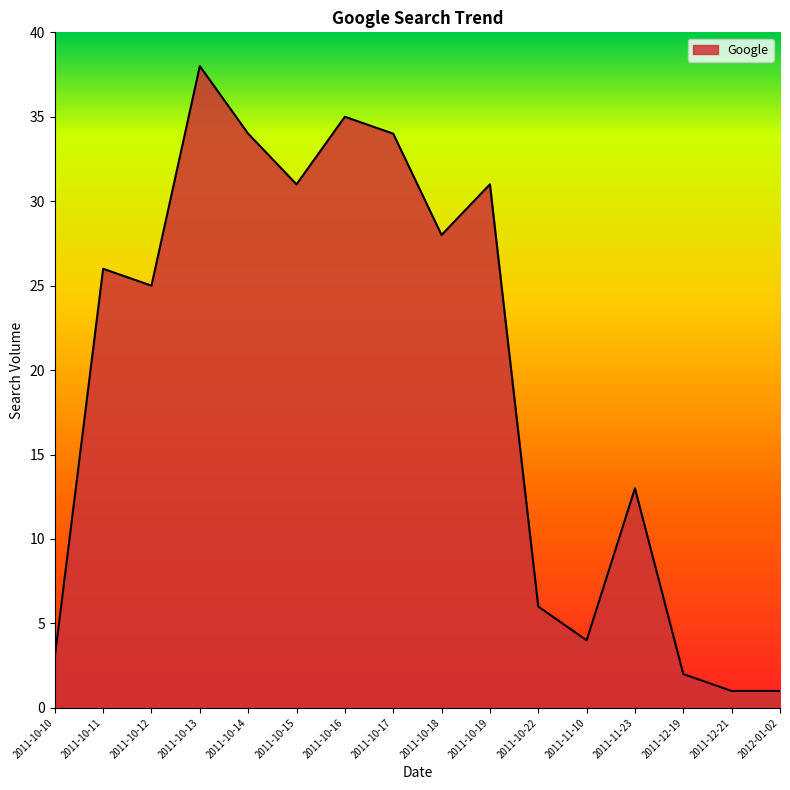

What position from the left is 2011-10-13?

4